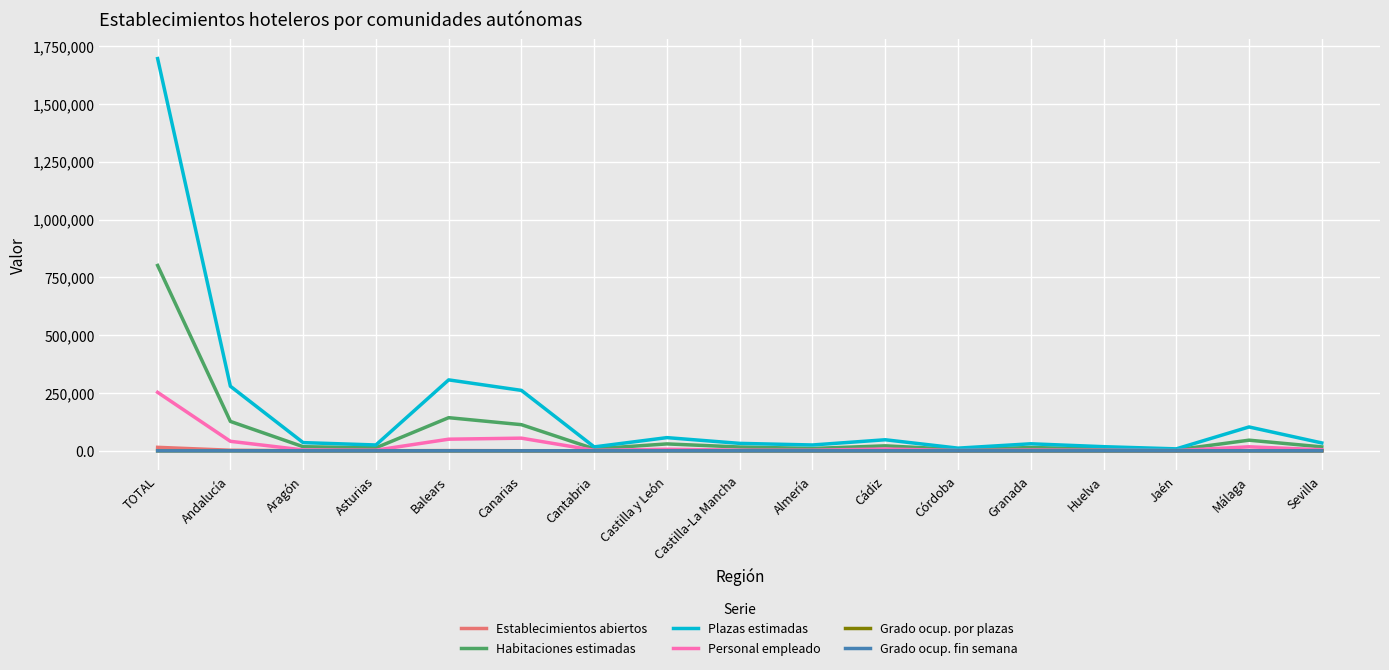

How many lines are shown in the chart?

6